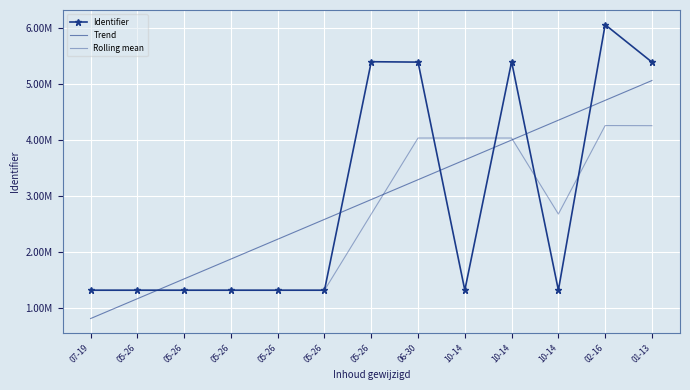

True or false: Rolling mean has more than 2 interior local peaks.

True